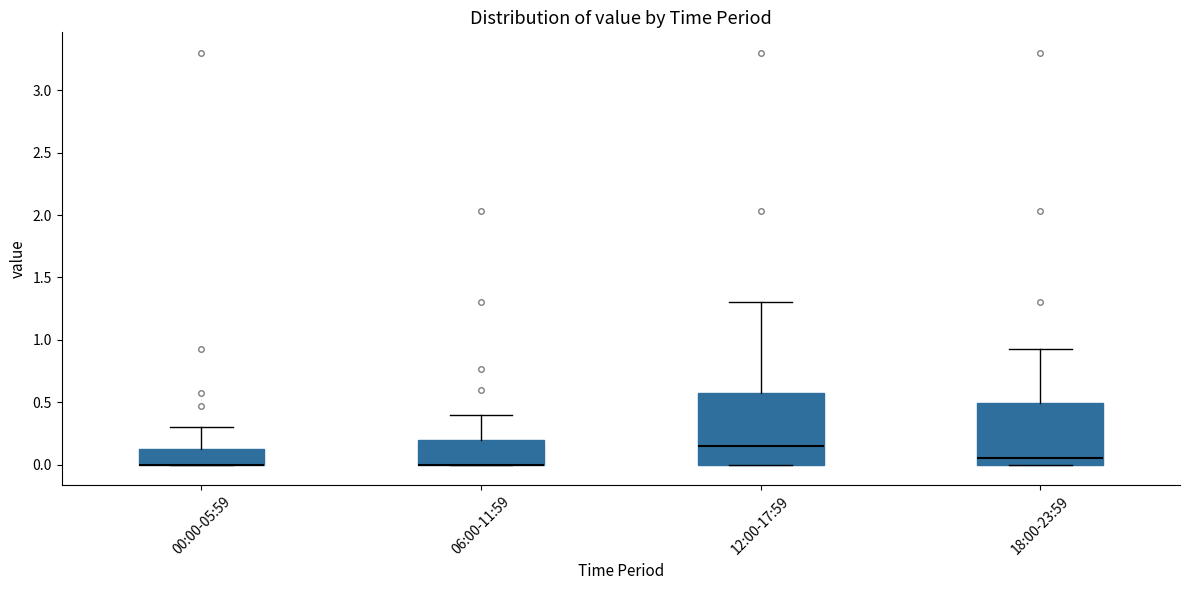

Comparing the boxes themselves (not the whiskers), which one is the tallest?

12:00-17:59